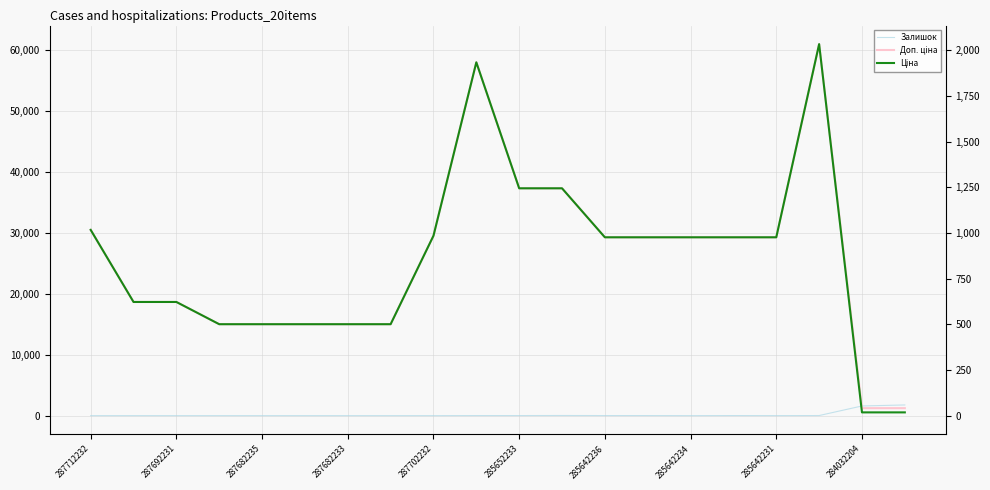

What is the value of the Доп. ціна point at the 14th from the left?

29294.9